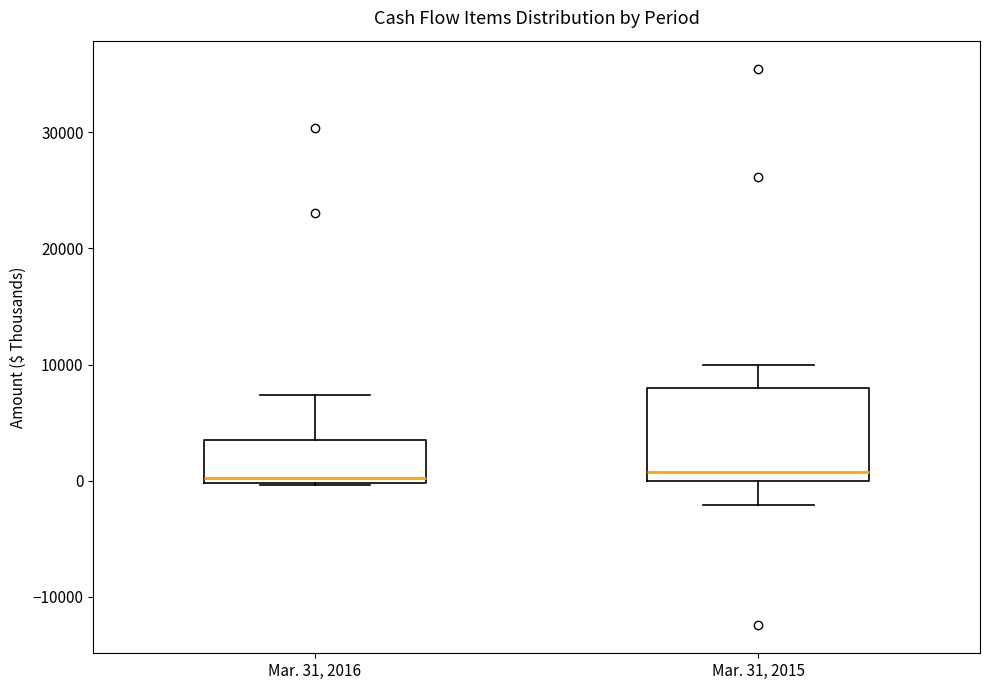

Reading left to right, read every box against the y-axis: the position of its median line, the range the box covers, and the ends of its whiskers. The values are not printed on the chart, so give them approximately, as read against the axis.

Mar. 31, 2016: median 0 (just above the box's lower edge), box 0 to 3000, whiskers 0 to 7000
Mar. 31, 2015: median 1000, box 0 to 8000, whiskers -2000 to 10000